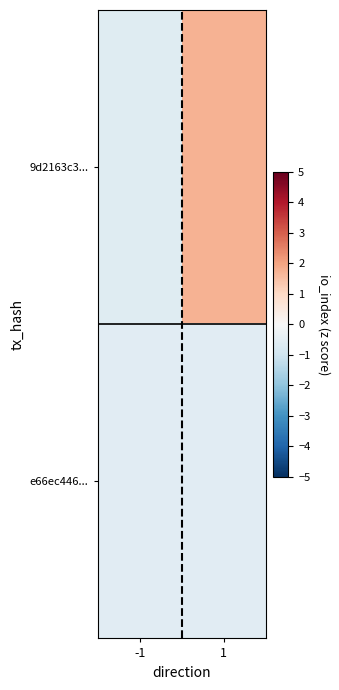

Reading left to right, extract all data points from this chart.

9d2163c3...: -1=-0.6	1=1.7
e66ec446...: -1=-0.6	1=-0.6